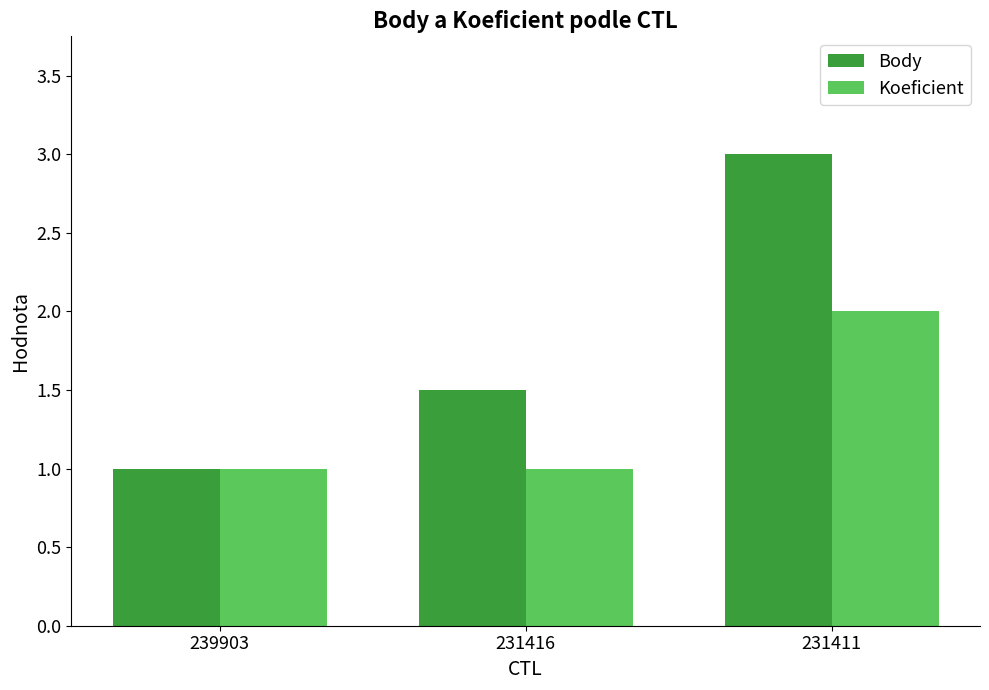

What value does the Koeficient series have at 231411?

2.0